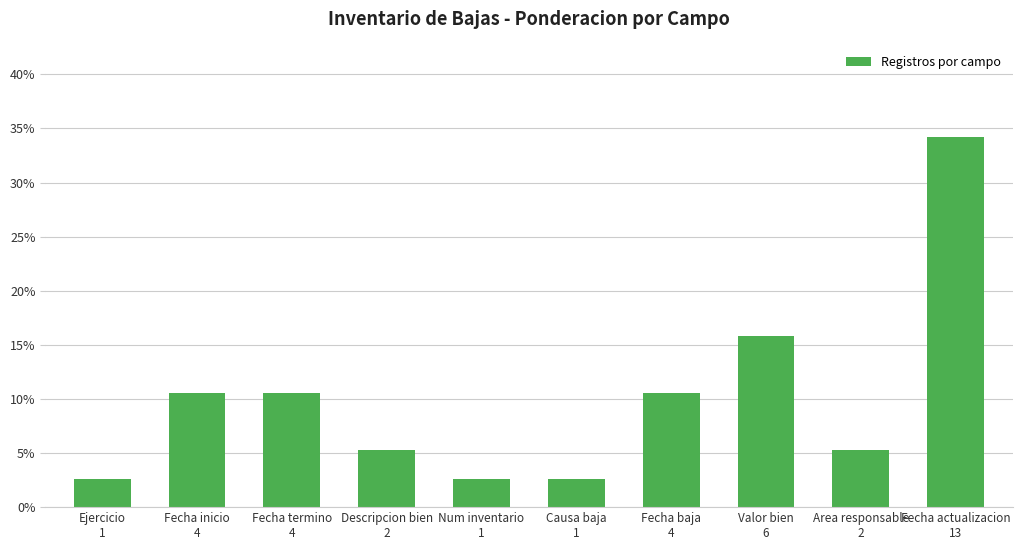

Rank the categories by value from highest to lowest.

Fecha actualizacion
13, Valor bien
6, Fecha inicio
4, Fecha termino
4, Fecha baja
4, Descripcion bien
2, Area responsable
2, Ejercicio
1, Num inventario
1, Causa baja
1